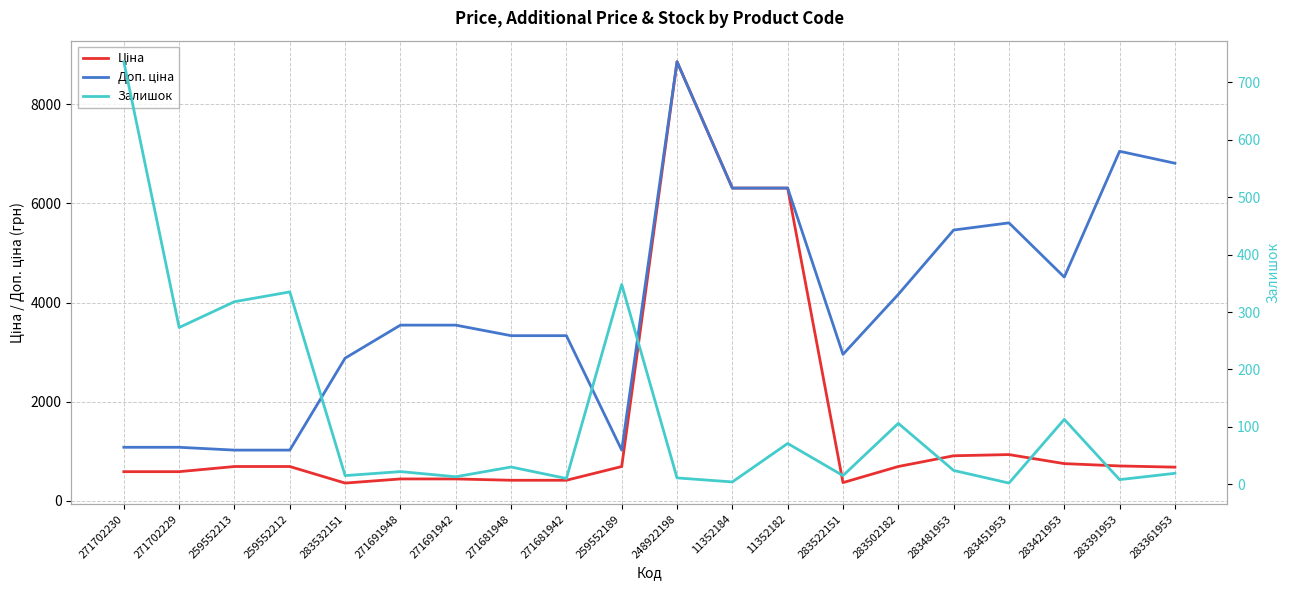

Where does the Залишок series first go above 24?

271702230